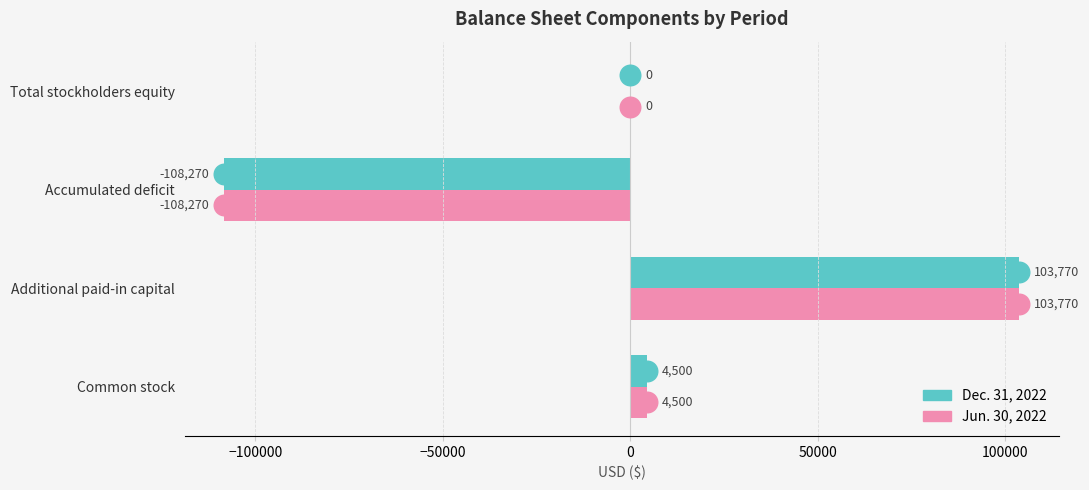

Which series reaches the maximum Y coordinate?

Dec. 31, 2022